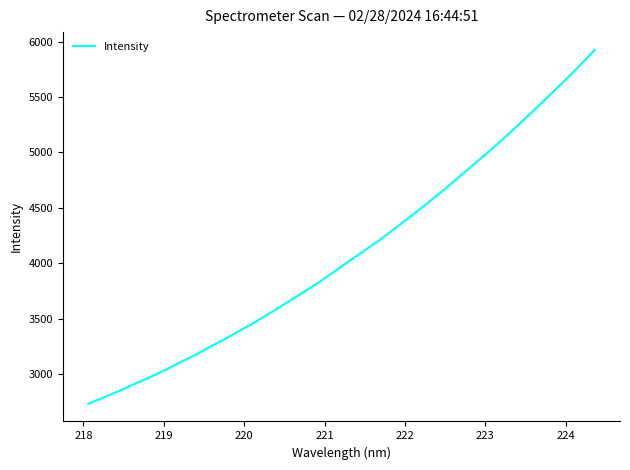

What is the difference between the maximum and minimum values?

3195.6